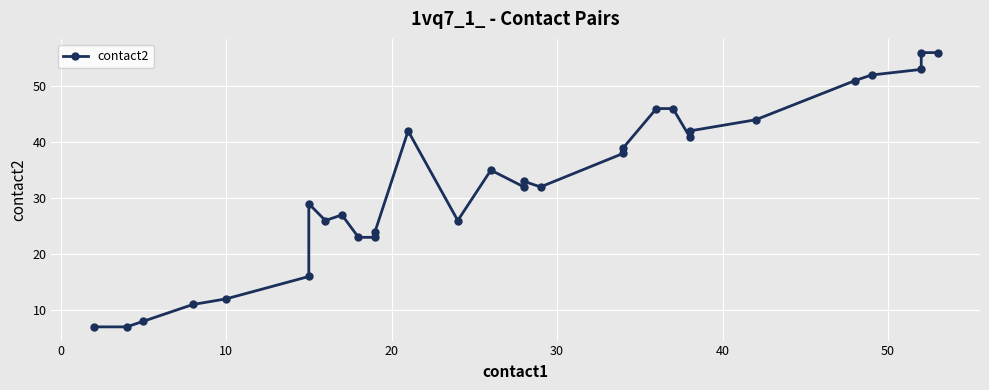

Reading left to right, what are all the values shown in this chart?

7	7	8	11	12	16	29	26	27	23	23	24	42	26	35	32	33	32	38	39	46	46	41	42	44	51	52	53	56	56